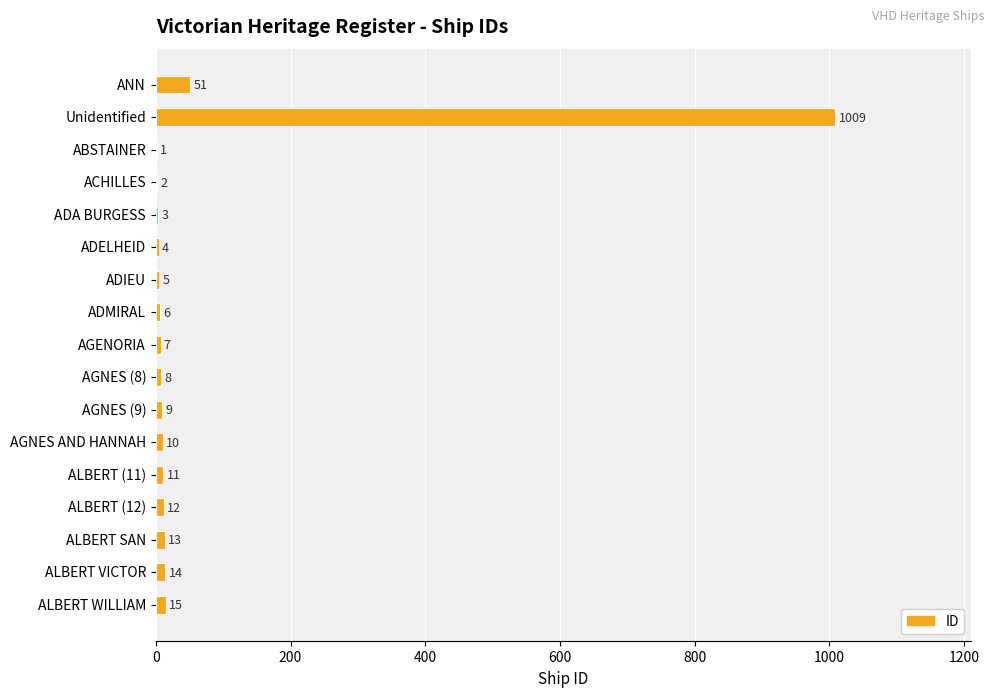

The chart shows a value of 15 at ALBERT WILLIAM. True or false?

True